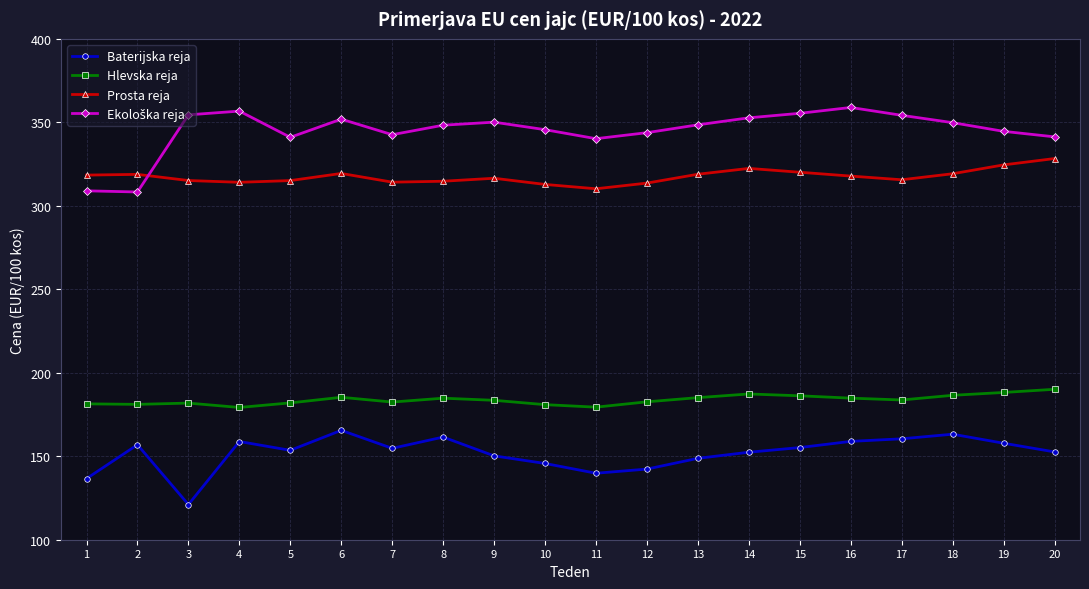

What is the smallest value displayed?

121.1